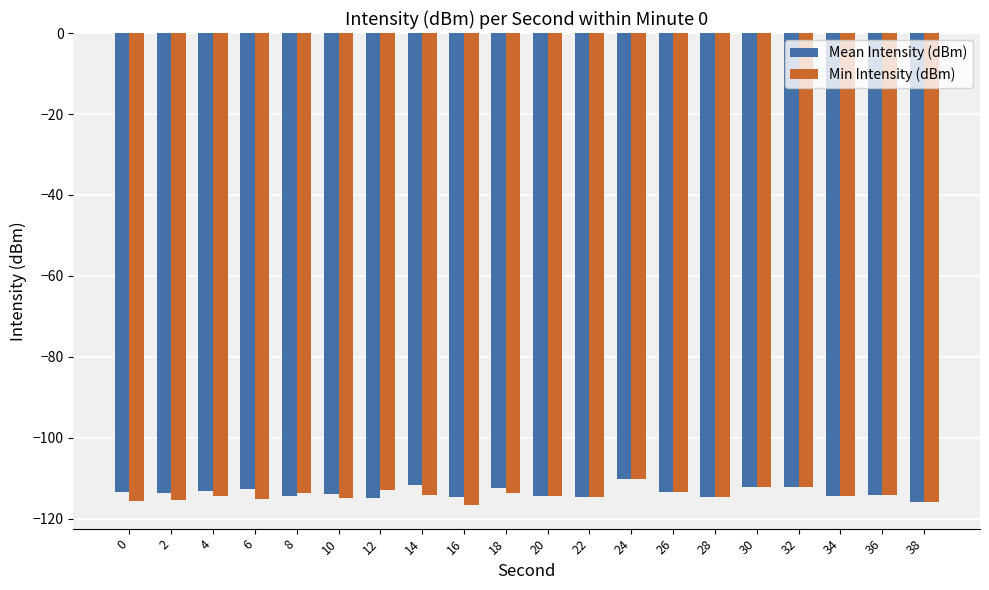

What is the sum of the Min Intensity (dBm) values at 0 and 22?

-230.3